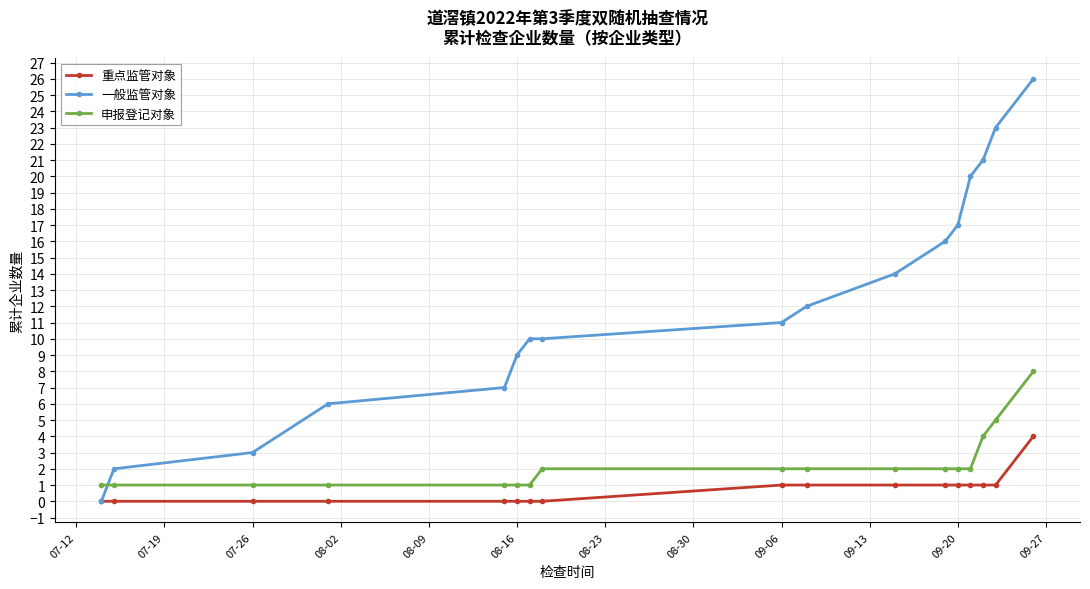

How many series are shown in this chart?

3